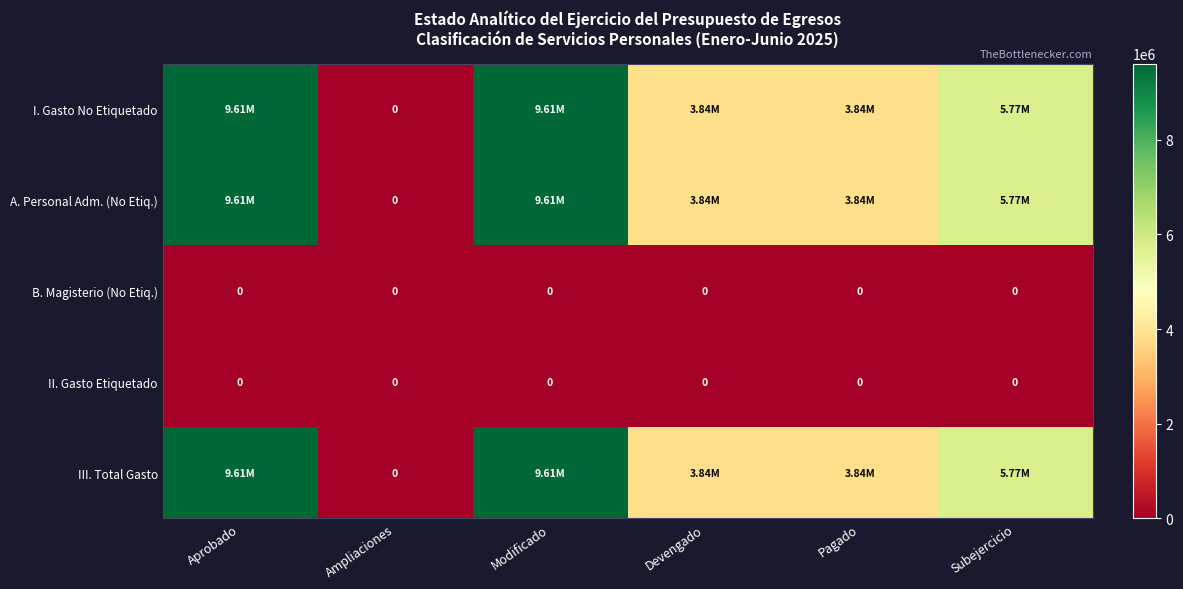

Is the value of II. Gasto Etiquetado at Subejercicio greater than the value of A. Personal Adm. (No Etiq.) at Subejercicio?

No